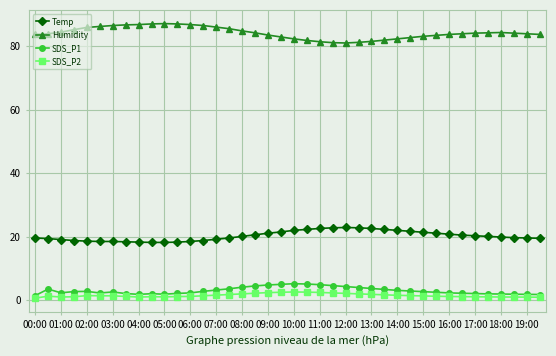

Which series has the largest total across all categories?

Humidity